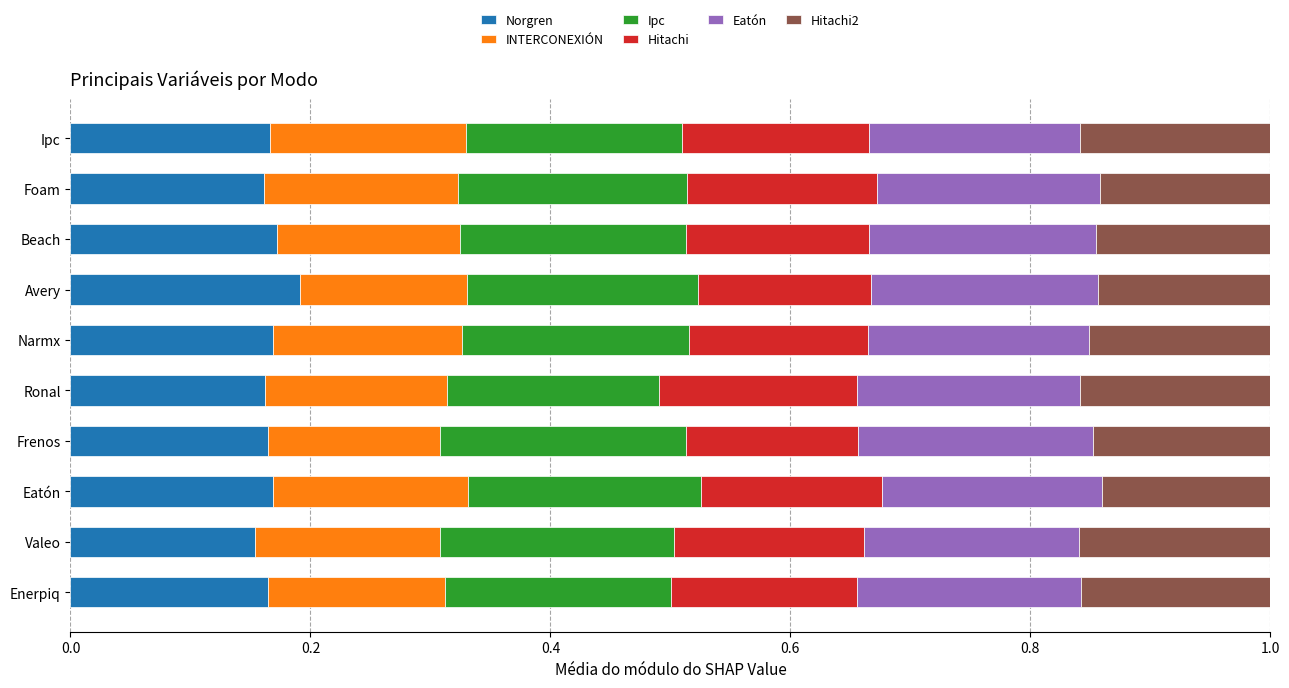

What is the total value across all series at Valeo?

1.0